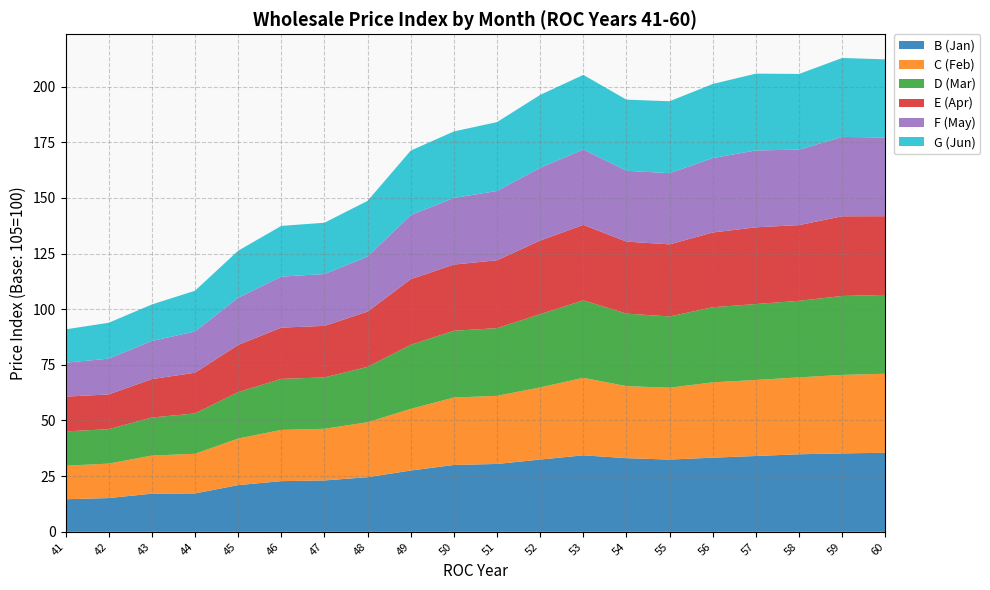

Reading right to left, what are all the values shown in this chart?

B (Jan): 60=35.5	59=35.2	58=34.8	57=34.1	56=33.3	55=32.5	54=33.1	53=34.4	52=32.5	51=30.5	50=30.0	49=27.5	48=24.5	47=23.1	46=22.8	45=21.0	44=17.2	43=17.1	42=15.2	41=14.6
C (Feb): 60=35.5	59=35.3	58=34.5	57=34.1	56=33.8	55=32.3	54=32.4	53=34.8	52=32.4	51=30.6	50=30.3	49=27.7	48=24.7	47=23.2	46=23.0	45=20.9	44=17.8	43=17.1	42=15.5	41=15.1
D (Mar): 60=35.4	59=35.5	58=34.4	57=34.1	56=33.7	55=32.0	54=32.6	53=34.8	52=32.9	51=30.4	50=30.0	49=28.8	48=24.9	47=23.1	46=22.9	45=20.9	44=18.1	43=17.1	42=15.4	41=15.4
E (Apr): 60=35.4	59=35.8	58=34.0	57=34.5	56=33.6	55=32.4	54=32.4	53=33.9	52=33.1	51=30.5	50=29.7	49=29.5	48=24.8	47=23.1	46=23.0	45=21.2	44=18.3	43=17.2	42=15.6	41=15.6
F (May): 60=35.3	59=35.7	58=33.9	57=34.5	56=33.4	55=32.0	54=31.8	53=33.9	52=32.7	51=31.1	50=29.9	49=28.8	48=24.7	47=23.3	46=22.9	45=21.2	44=18.5	43=17.1	42=16.1	41=15.2
G (Jun): 60=35.1	59=35.5	58=34.0	57=34.5	56=33.3	55=32.3	54=31.9	53=33.5	52=32.8	51=30.9	50=29.9	49=28.9	48=25.0	47=23.0	46=22.8	45=21.1	44=18.3	43=16.4	42=16.1	41=15.0